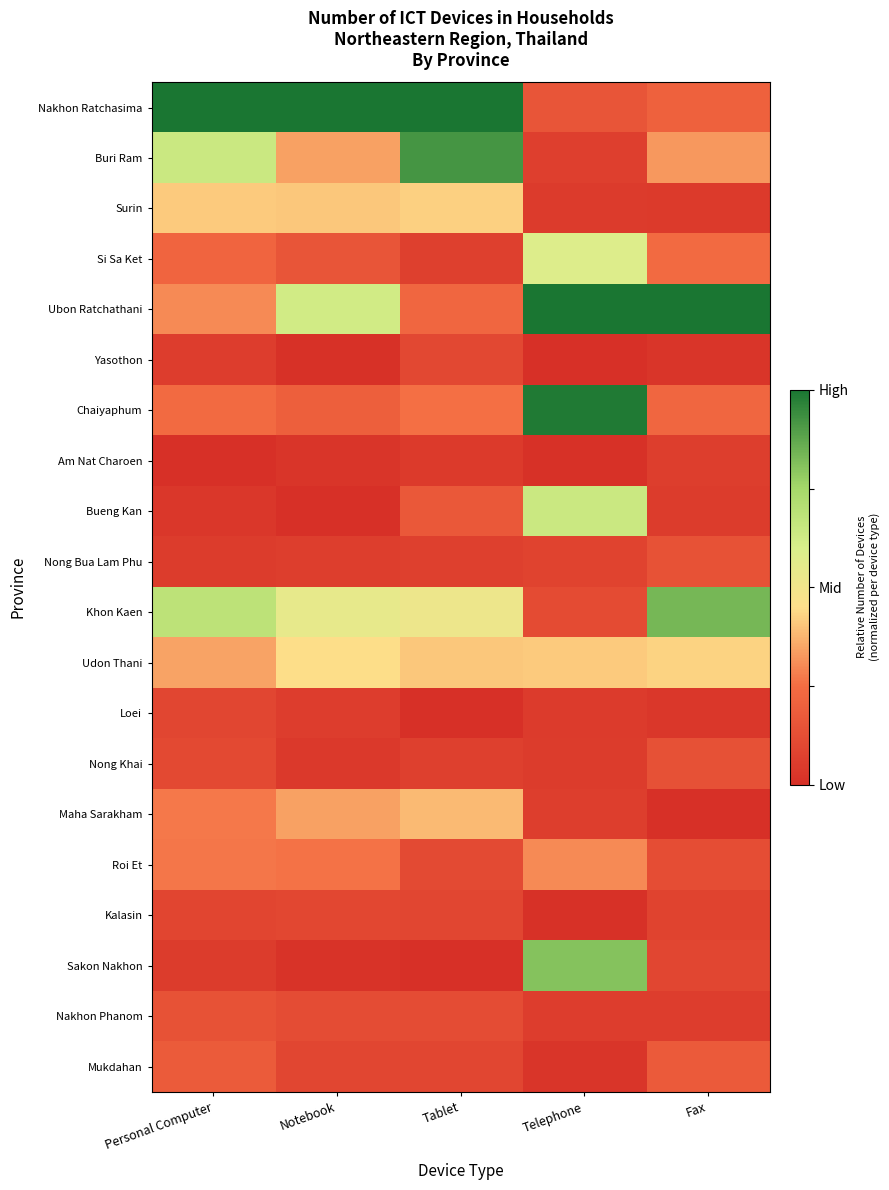

At how many categories does at least one series exceed 0?

5